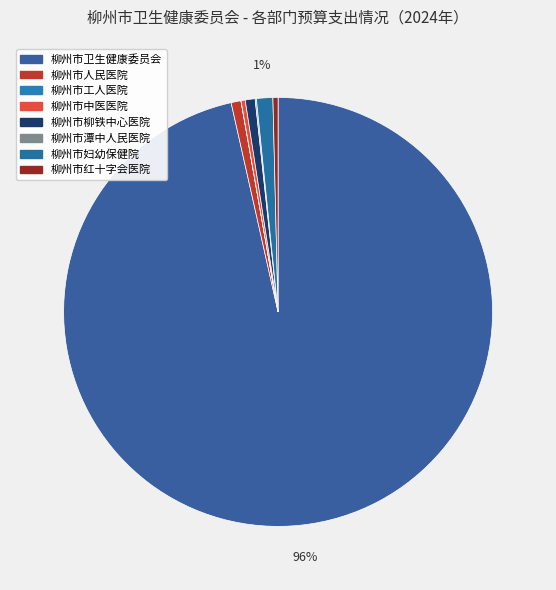

Is the sum of 柳州市卫生健康委员会 and 柳州市妇幼保健院 greater than half?

Yes